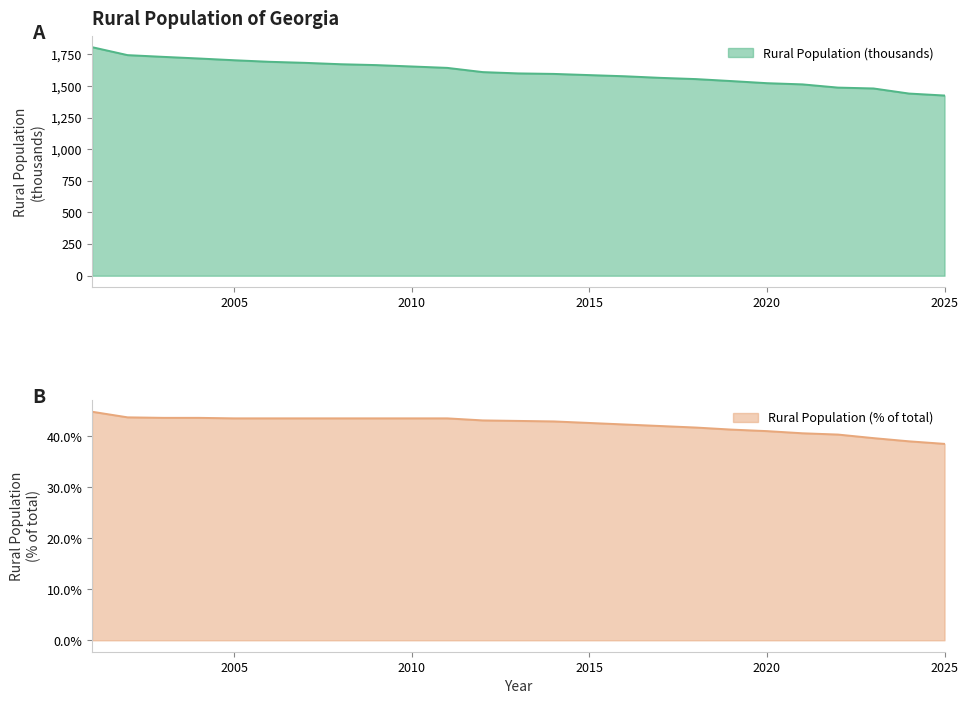

At how many categories does at least one series exceed 176?

25